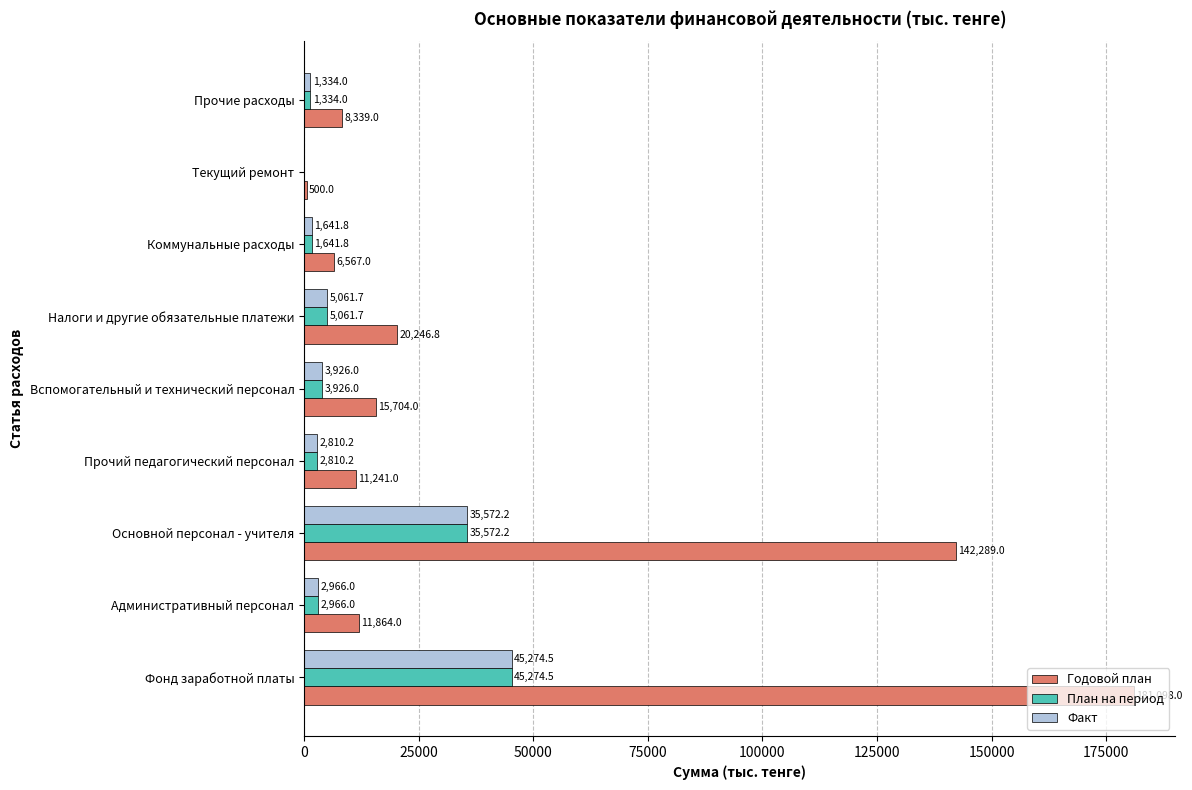

What is the maximum value for План на период?

45274.5